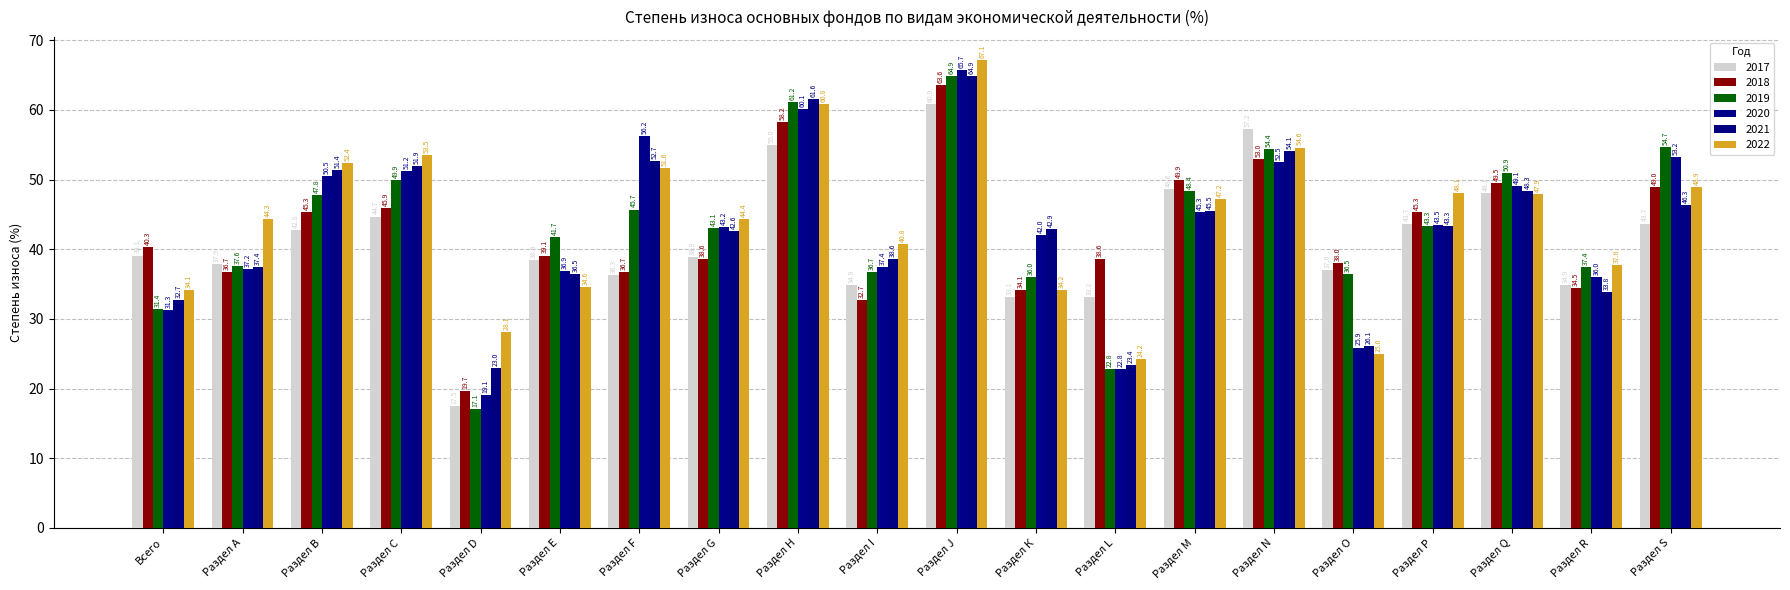

What is the average value of the 2022 series?

44.0